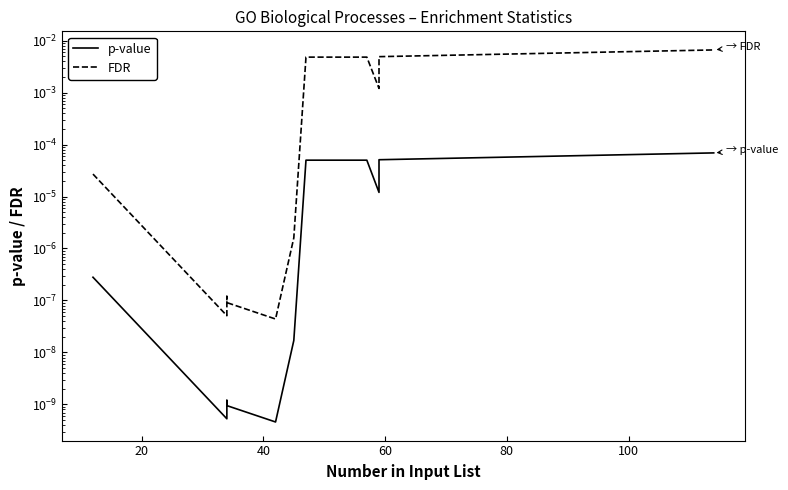

True or false: FDR and p-value intersect in this chart.

False